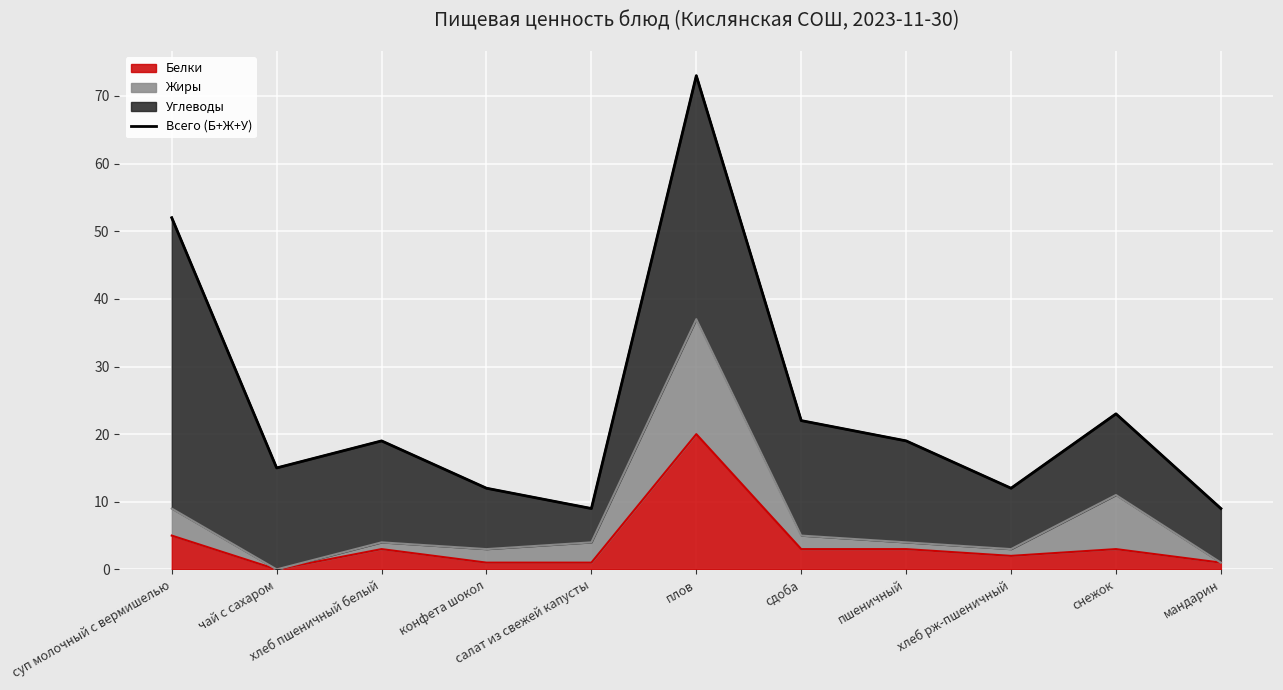

At which label does the data first exceed 19?

суп молочный с вермишелью